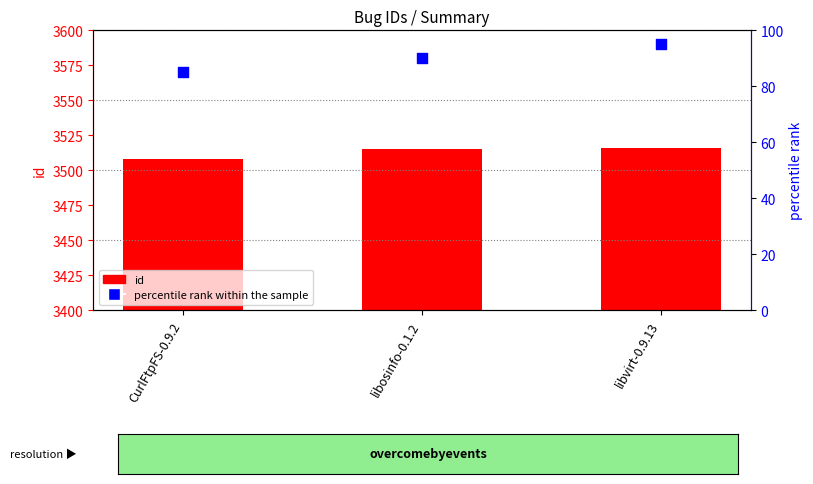

Which series contains the highest Y value?

id